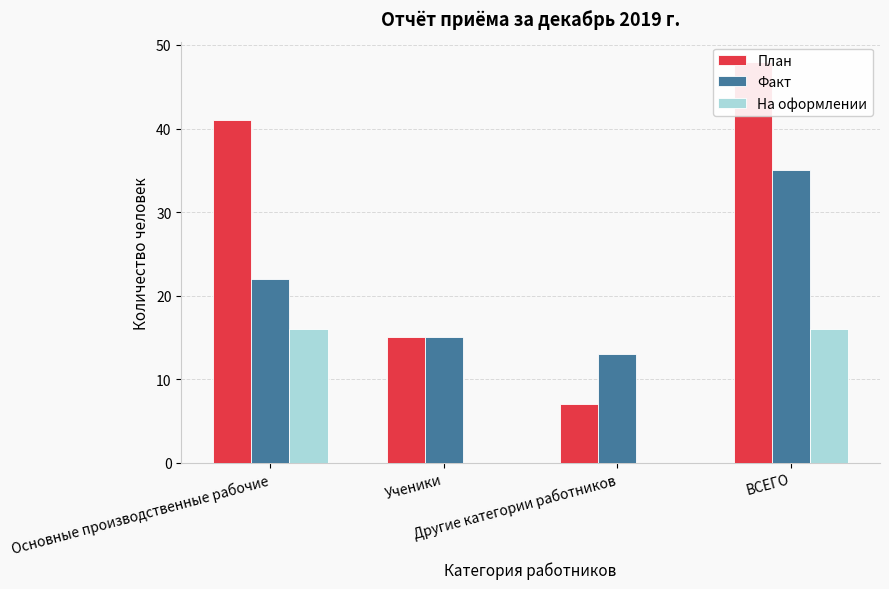

Are the bars grouped side by side (vs. stacked)?

Yes